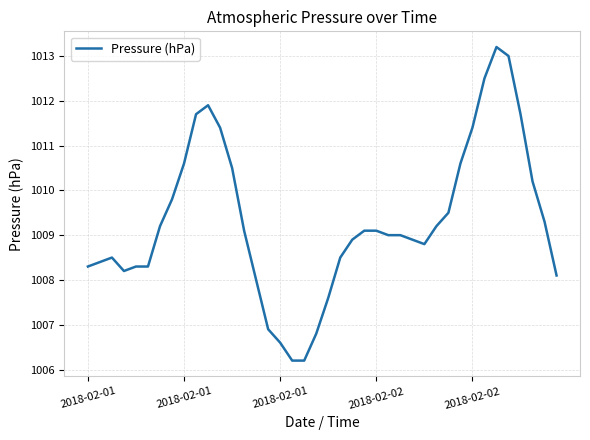

What is the minimum value shown in the chart?

1006.2